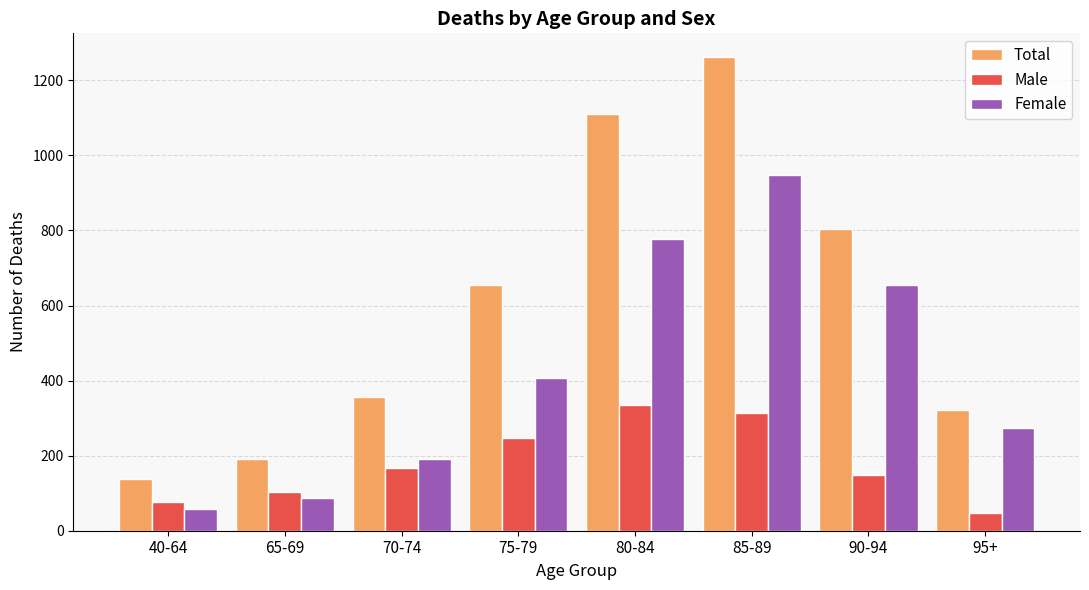

Where does the Female series first go above 407?

75-79